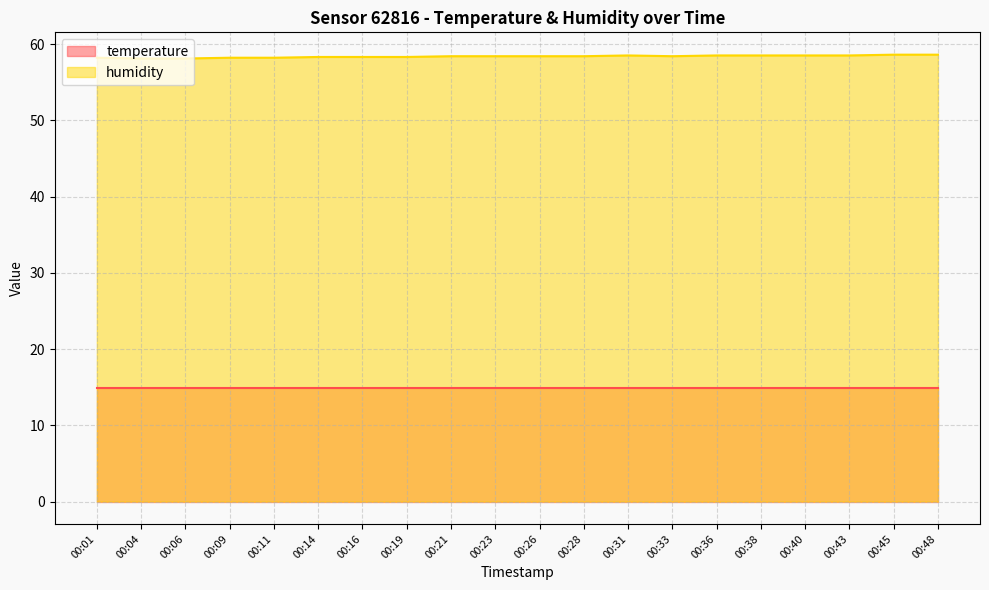

List the labels in order of value, largest first.

00:45, 00:48, 00:31, 00:36, 00:38, 00:40, 00:43, 00:21, 00:23, 00:26, 00:28, 00:33, 00:14, 00:16, 00:19, 00:01, 00:09, 00:11, 00:04, 00:06